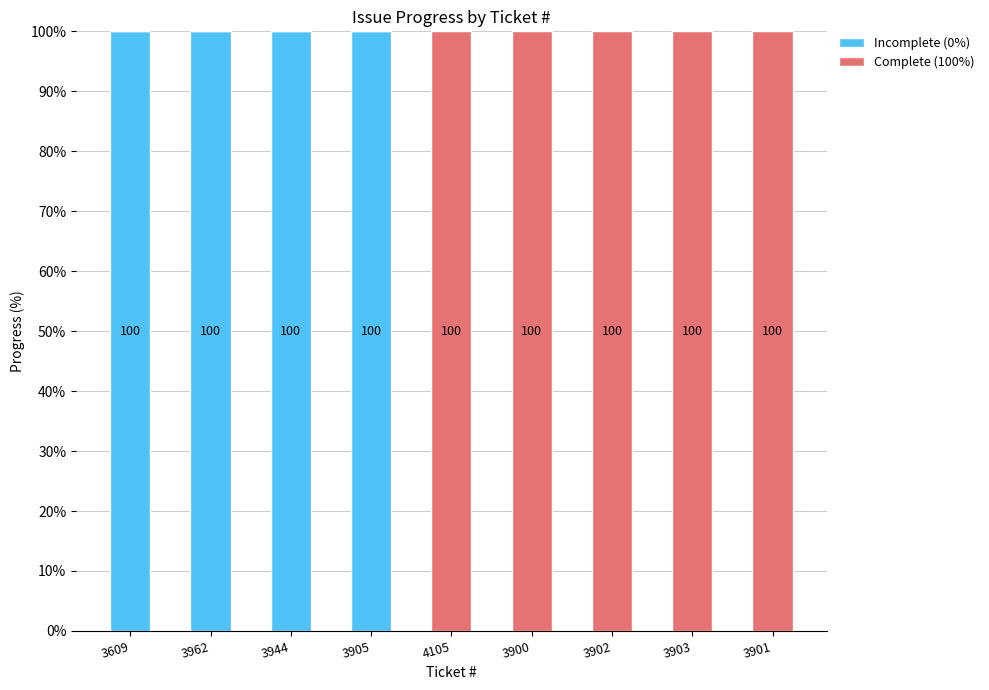

What is the sum of all Incomplete (0%) values?

400